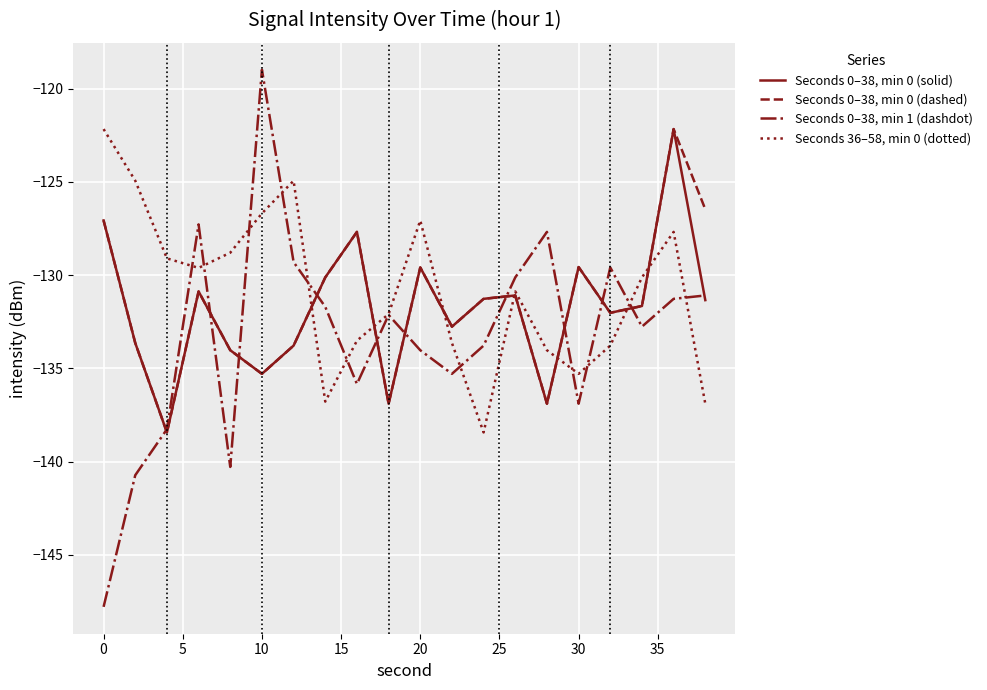

Which series has the widest spread of values?

Seconds 0–38, min 1 (dashdot)